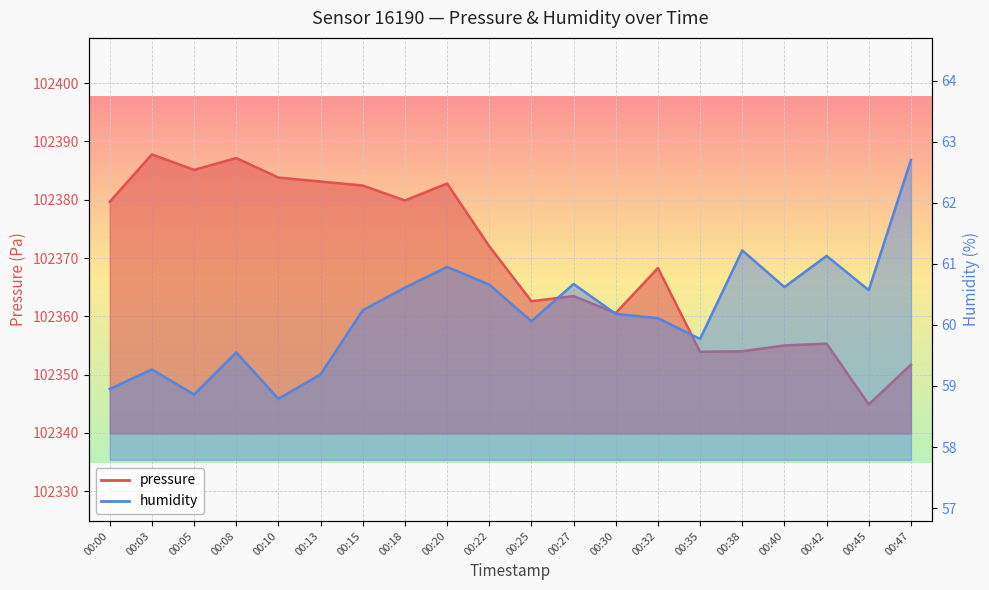

Which series has the largest total across all categories?

pressure